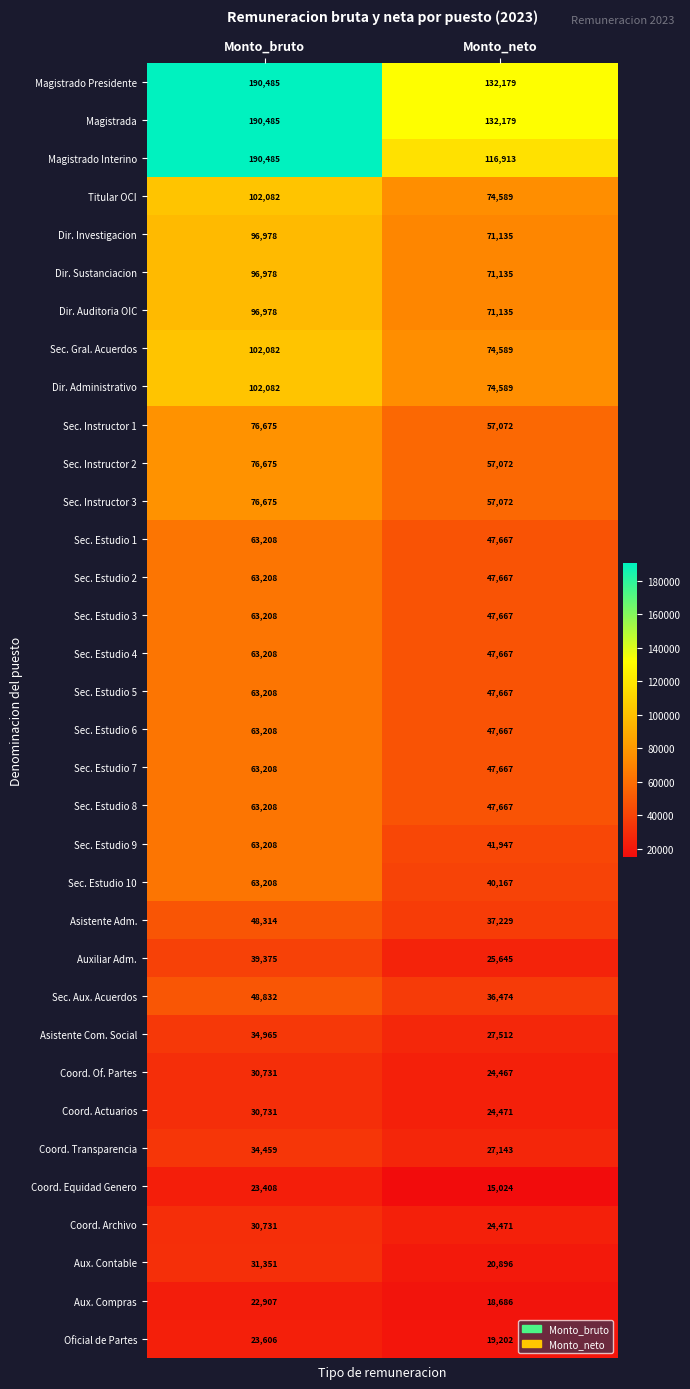

Which series has the largest range (max minus min)?

Magistrado Interino